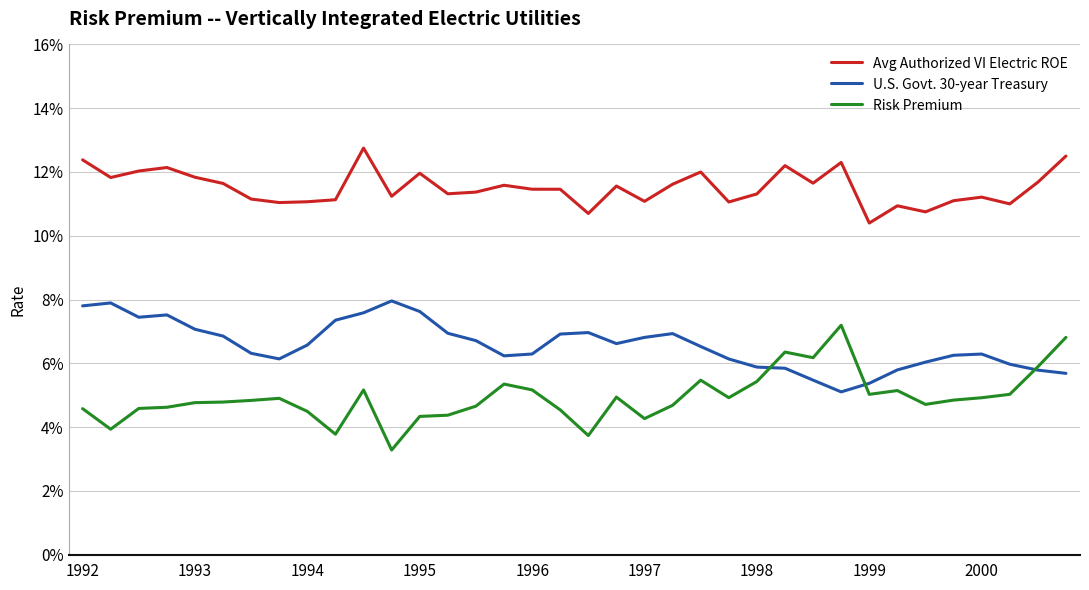

Is this an area chart (filled region under the line)?

No